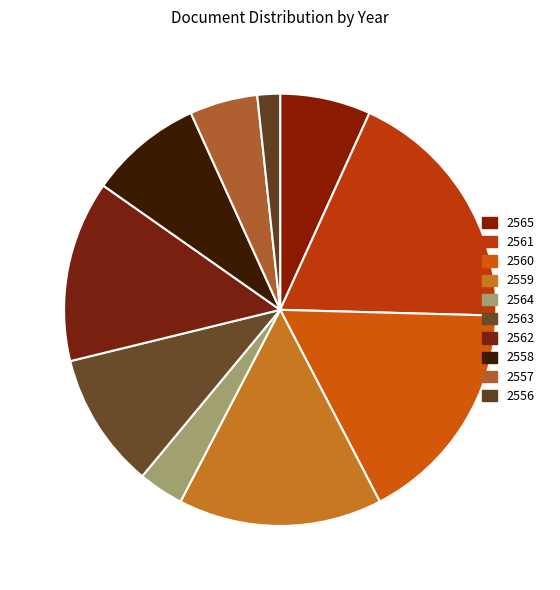

Count the number of slices in the pie.

10